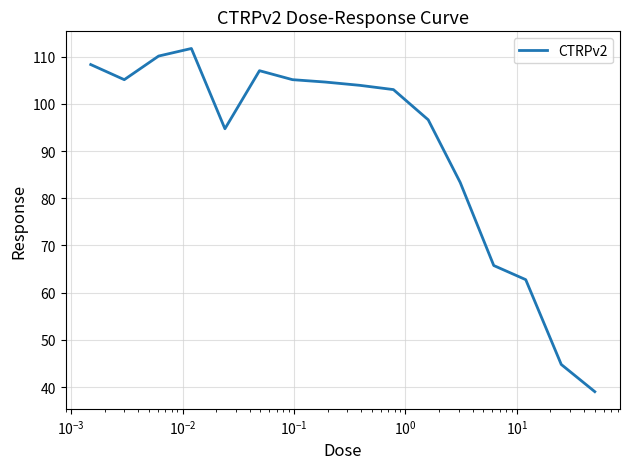

True or false: there are more than 0 points higher than both neighbors.

True